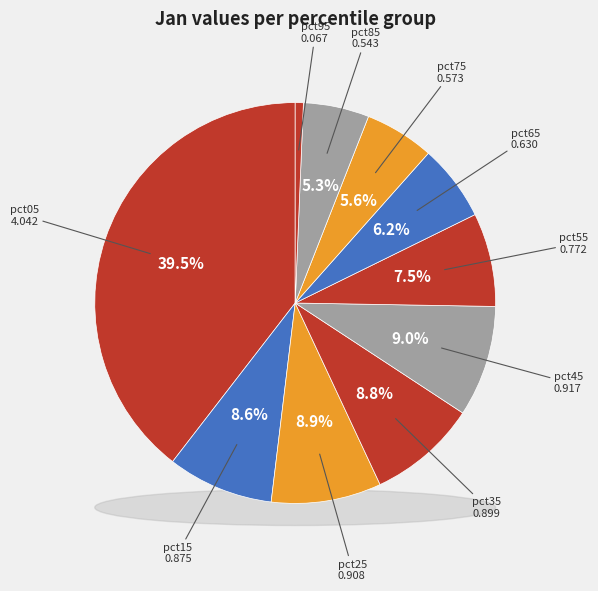

To the nearest percent, what is the combined percentage of pct15 and pct35?

17%